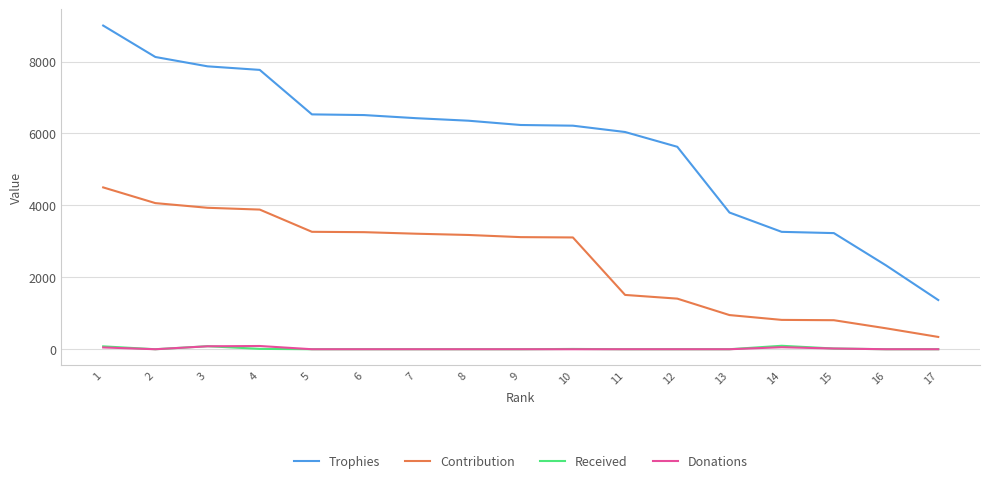

Does the chart display data point markers on the line(s)?

No